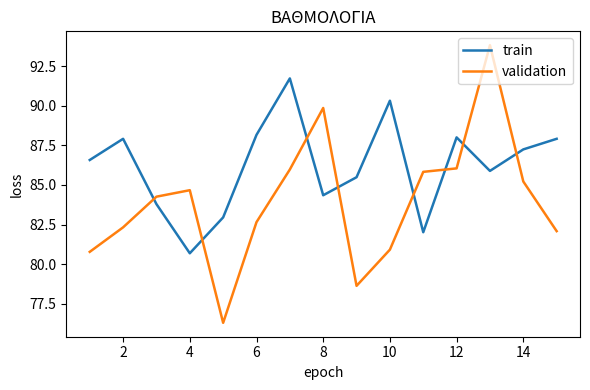

Which series has the widest spread of values?

validation